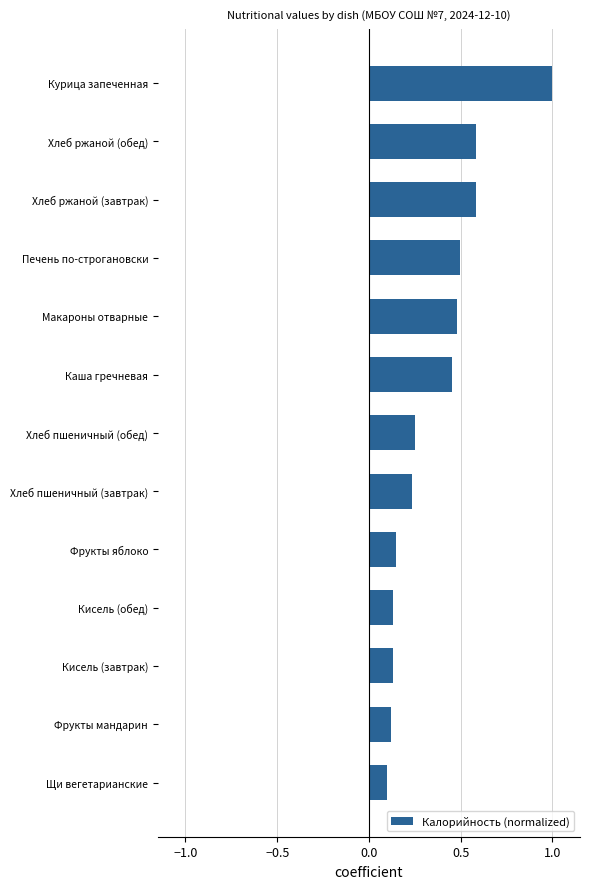

Is it true that the value at Хлеб ржаной (завтрак) is 0.6?

True